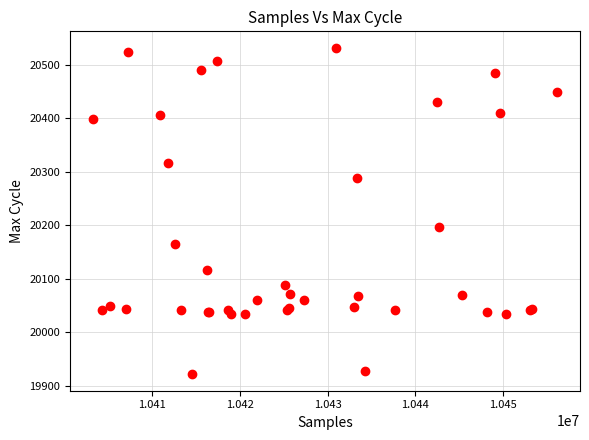

What Y value in the scatter plot is closest to 20226?

20197